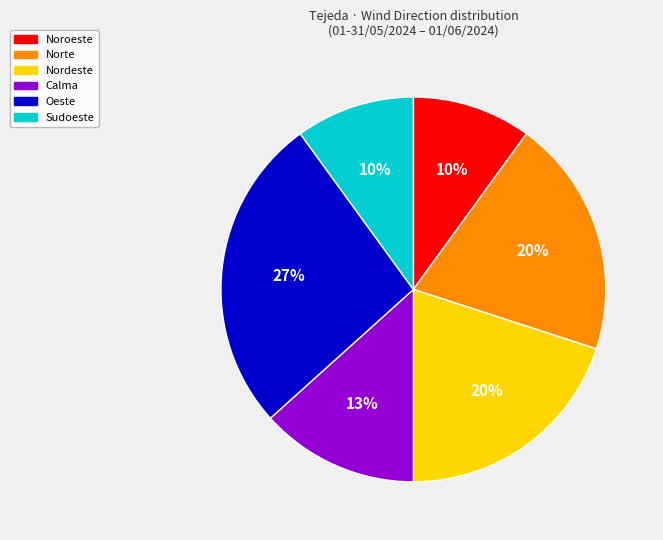

Does any single category account for the majority?

No